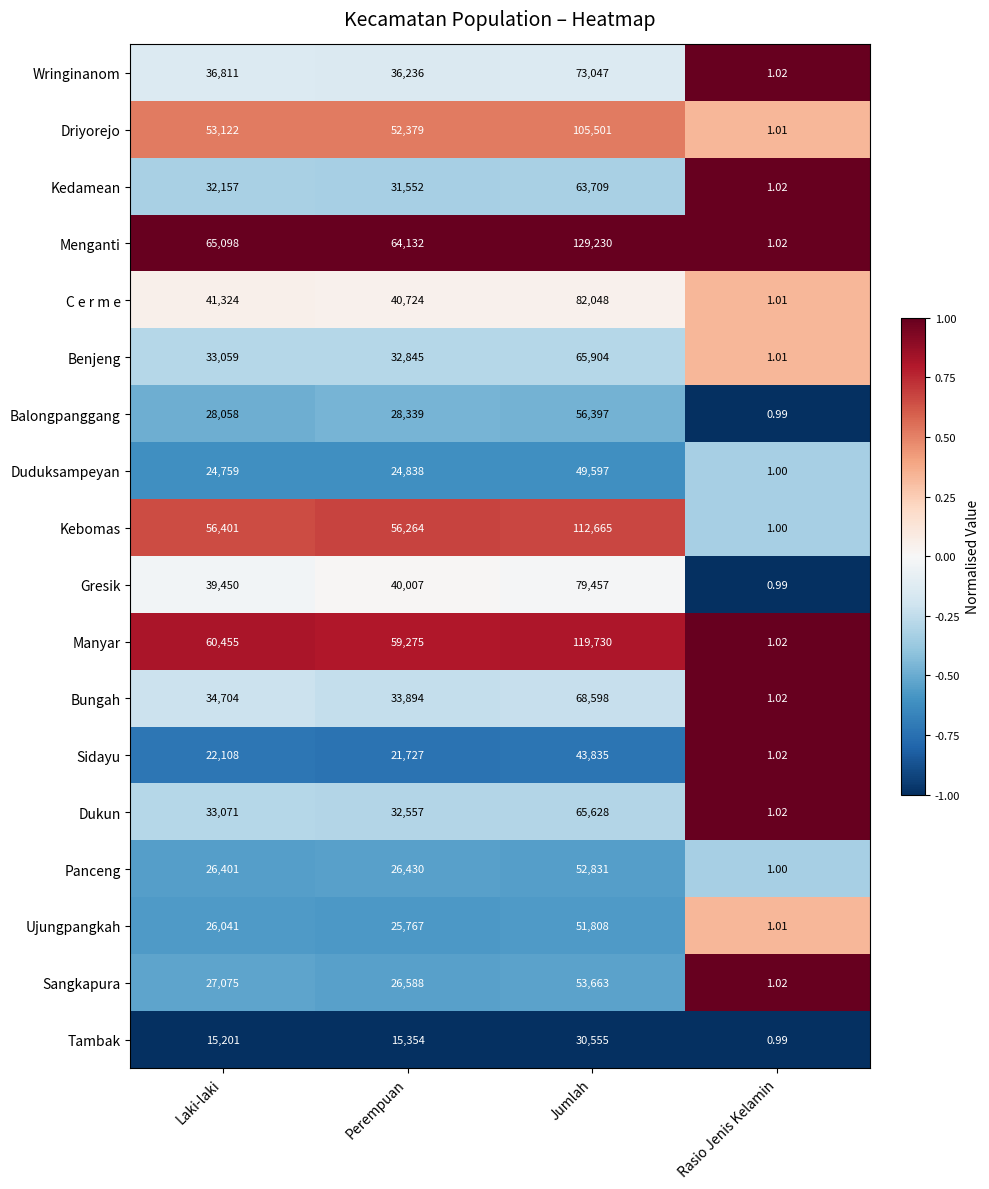

At Perempuan, list the series in order from smallest to largest.

Tambak, Sidayu, Duduksampeyan, Ujungpangkah, Panceng, Sangkapura, Balongpanggang, Kedamean, Dukun, Benjeng, Bungah, Wringinanom, Gresik, C e r m e, Driyorejo, Kebomas, Manyar, Menganti